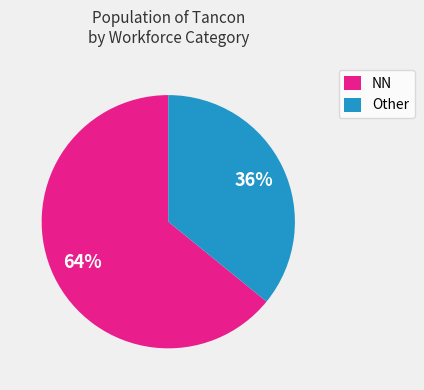

Which category accounts for the majority?

NN